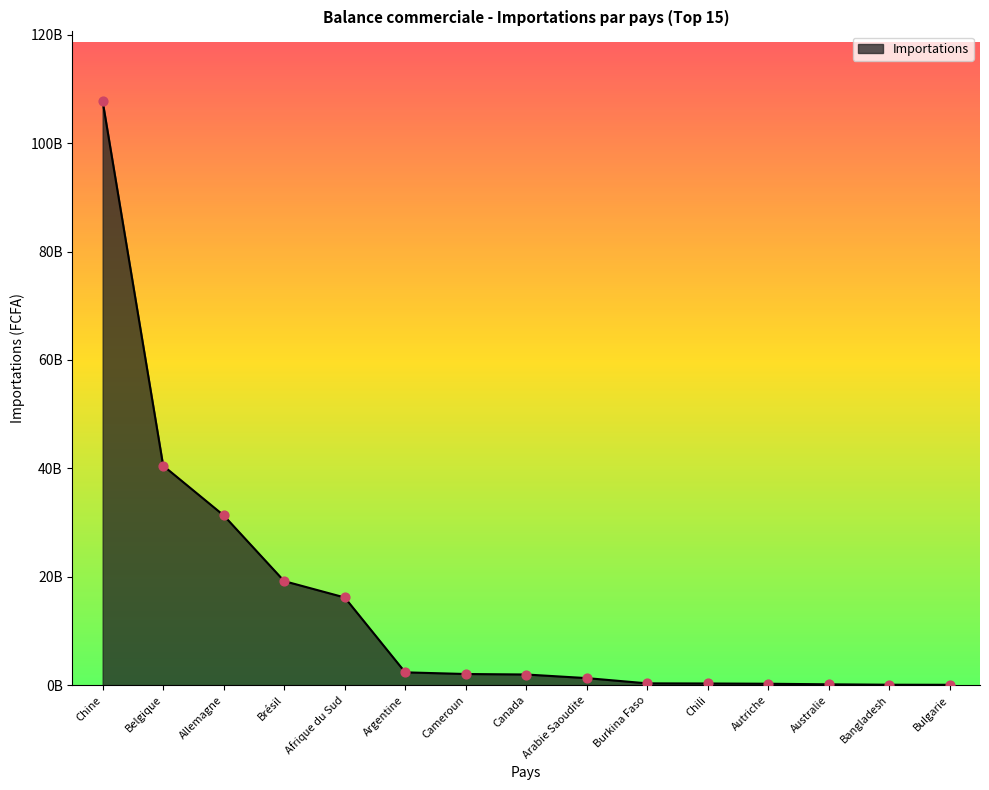

Between Argentine and Allemagne, which is larger?

Allemagne